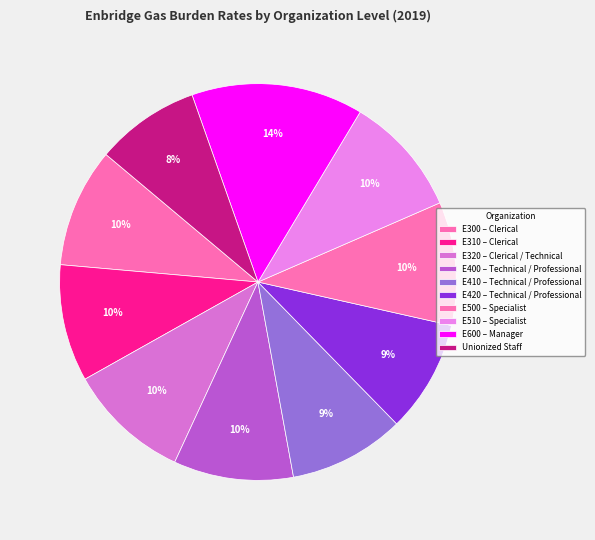

What percentage do E510 – Specialist and Unionized Staff together represent?

18.3%